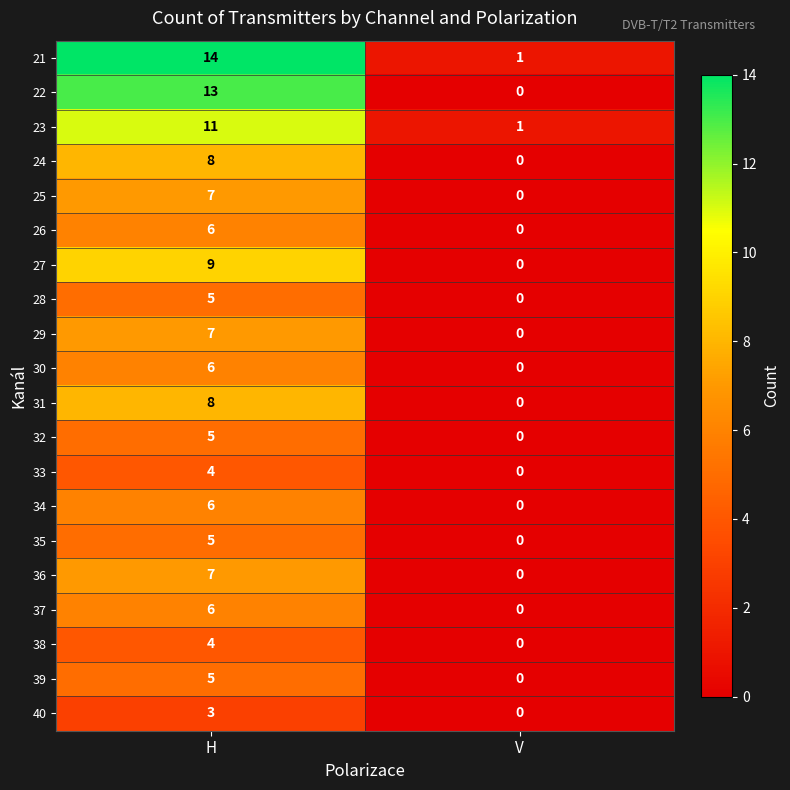

Which series has the largest total across all categories?

21